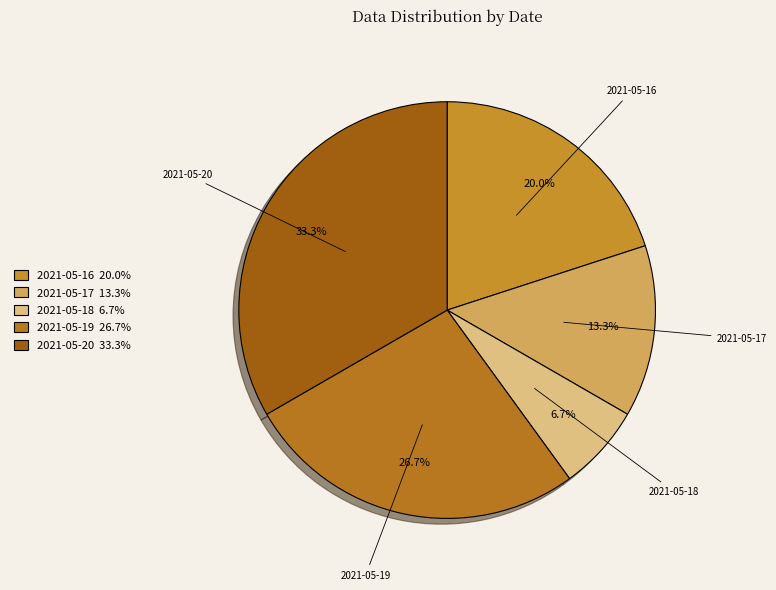

Is 2021-05-20 the majority of the pie?

No